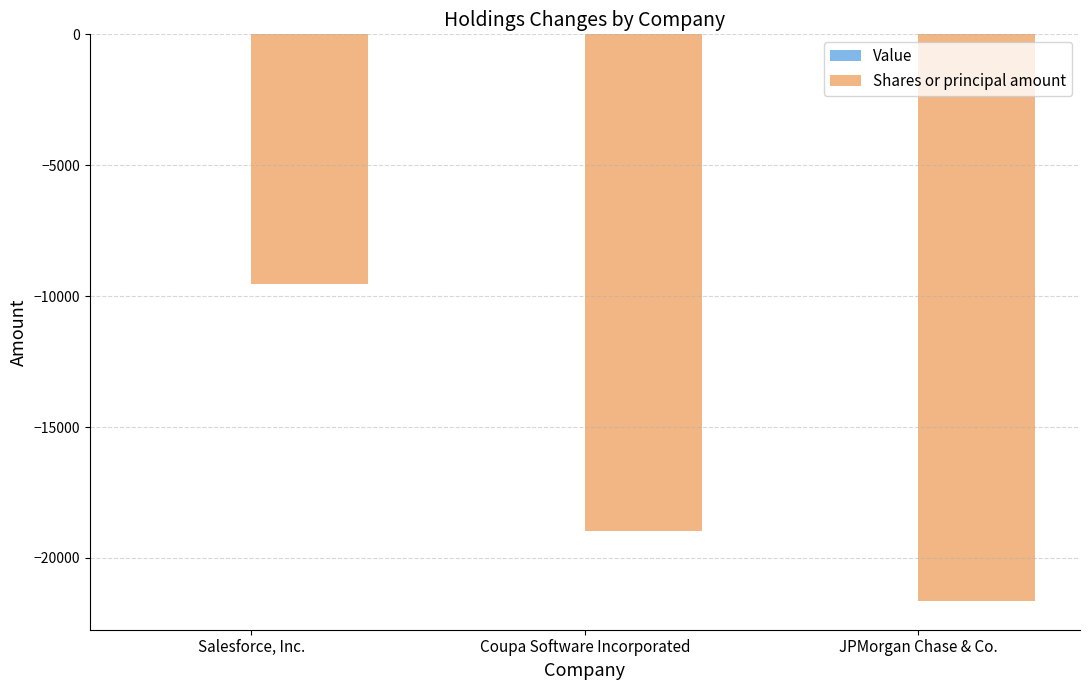

What is the sum of all values?

-50154